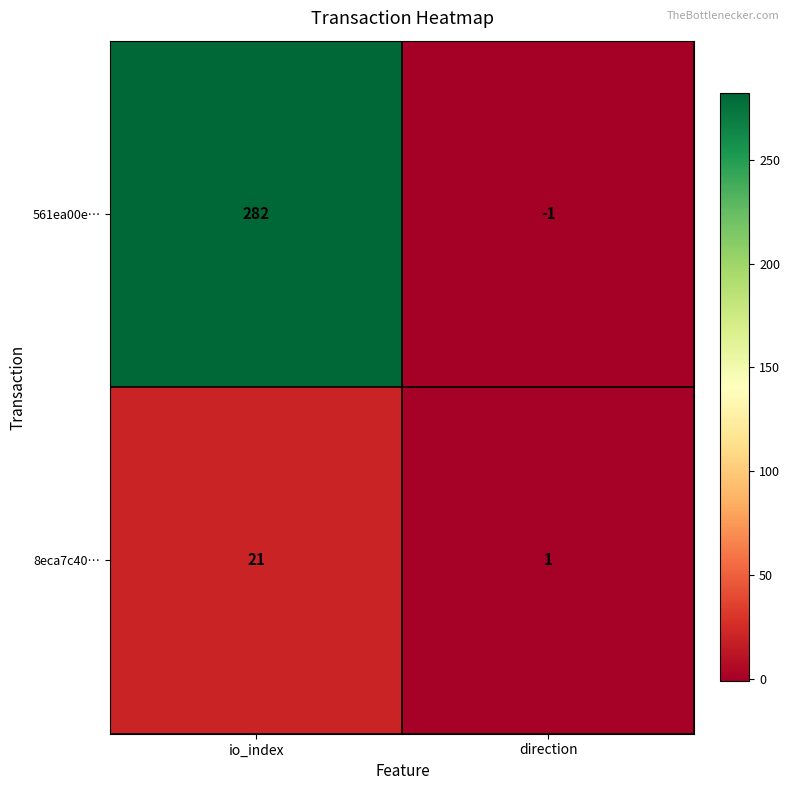

How many distinct data groups are displayed?

2